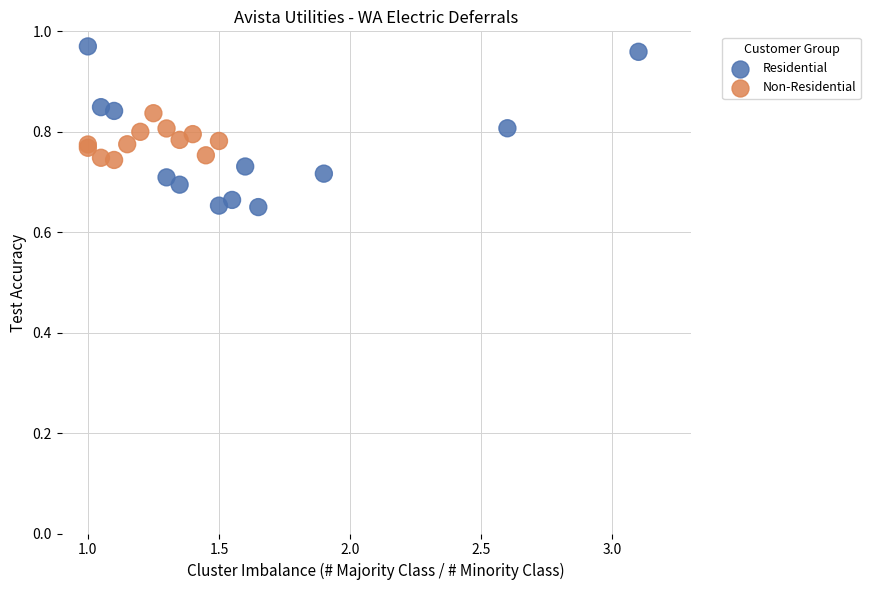

Which series contains the lowest Y value?

Residential